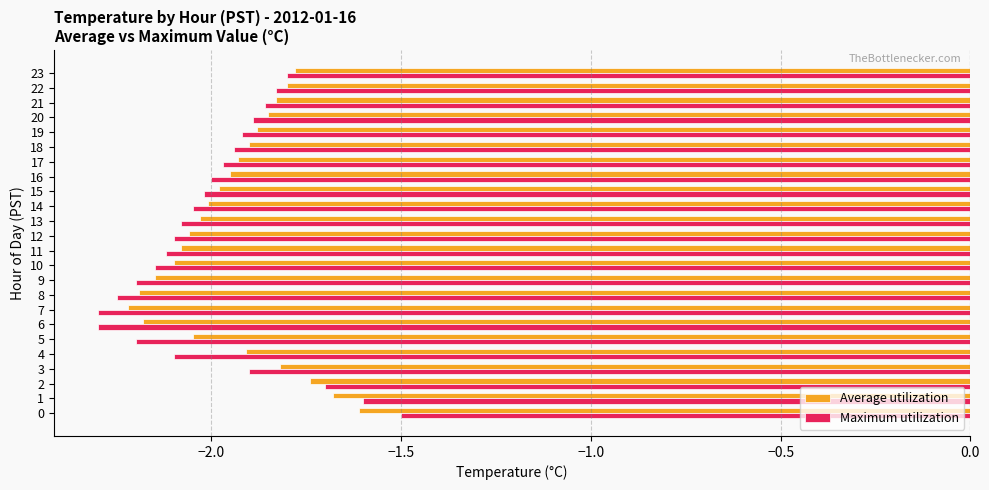

List the series in order of their peak value, highest first.

Maximum utilization, Average utilization